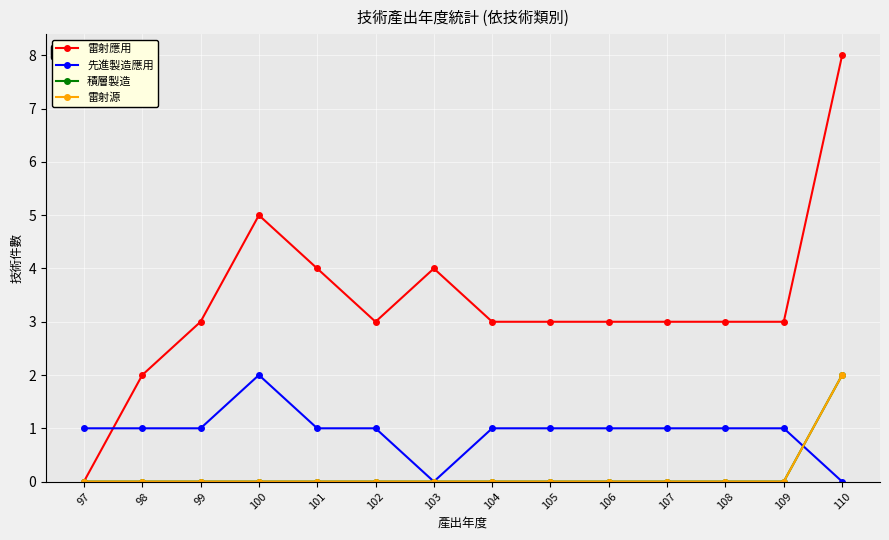

What is the difference between the maximum and second lowest values in the 先進製造應用 series?

2